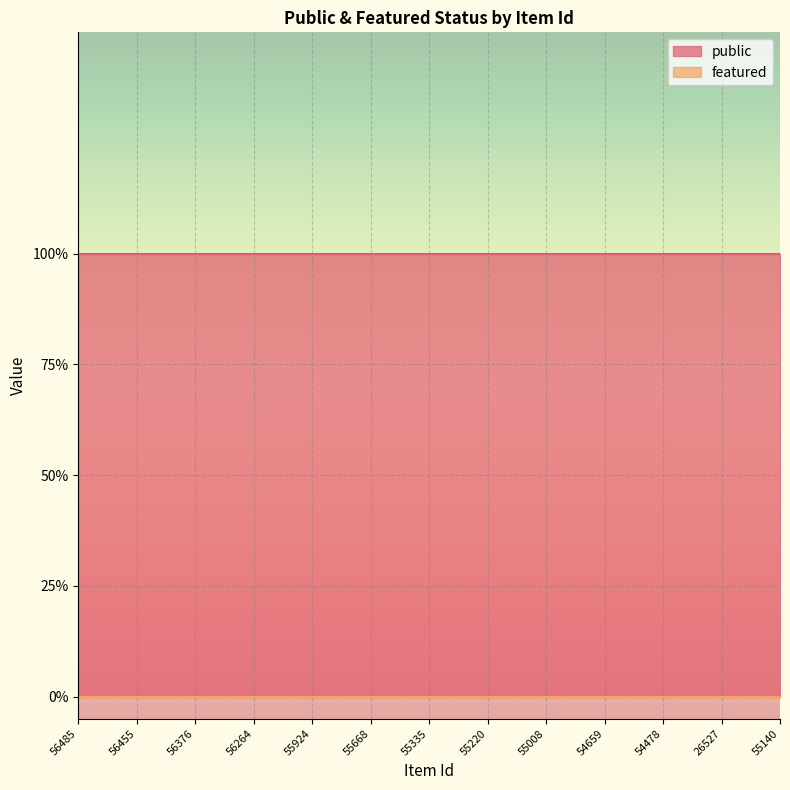

Reading right to left, list all the values displayed in this chart.

public: 1	1	1	1	1	1	1	1	1	1	1	1	1
featured: 0	0	0	0	0	0	0	0	0	0	0	0	0